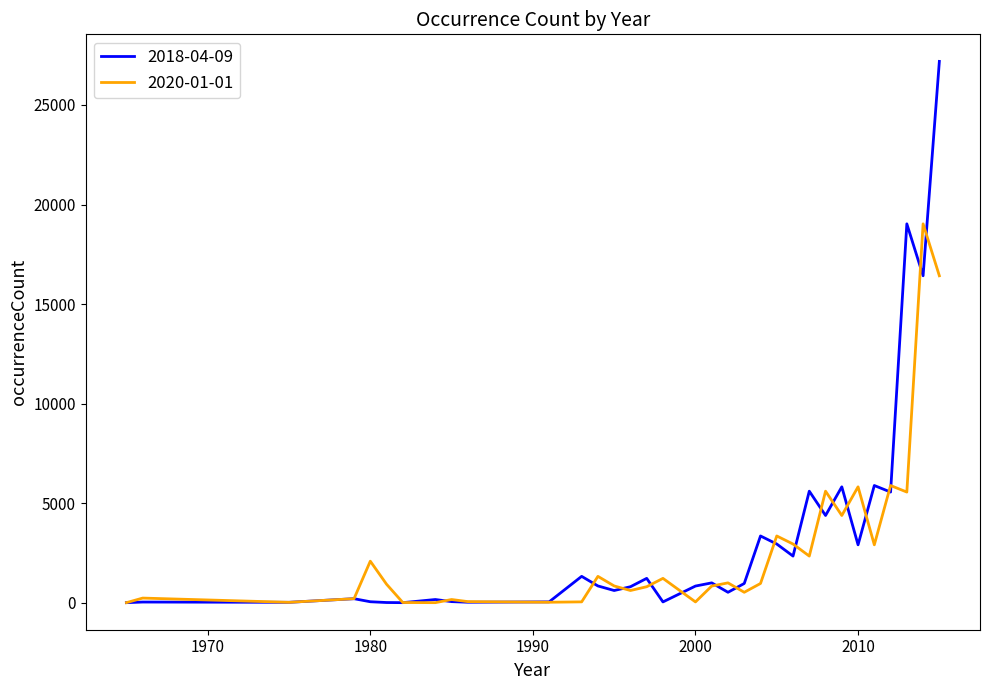

What is the sum of all 2018-04-09 values?

110299